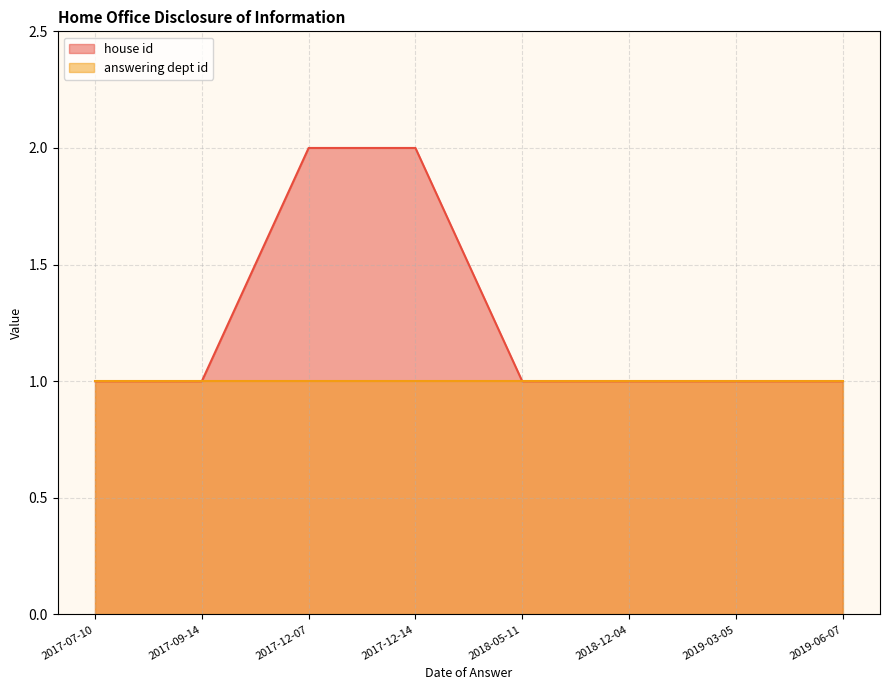

The value of answering dept id at 2018-05-11 is 1. True or false?

True